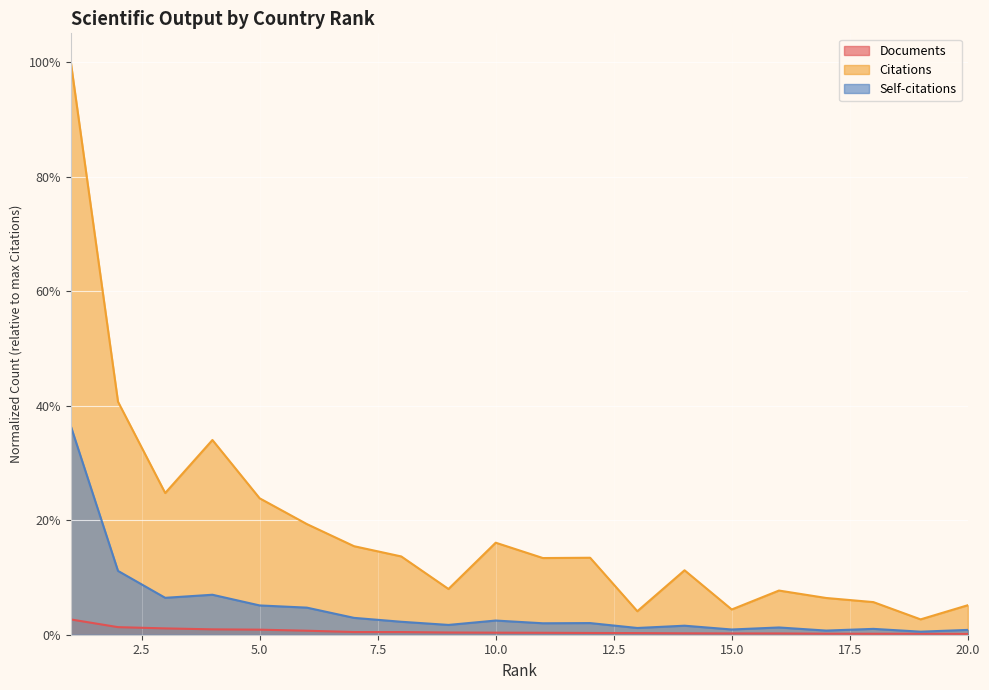

Between 14 and 20, which is larger?

14